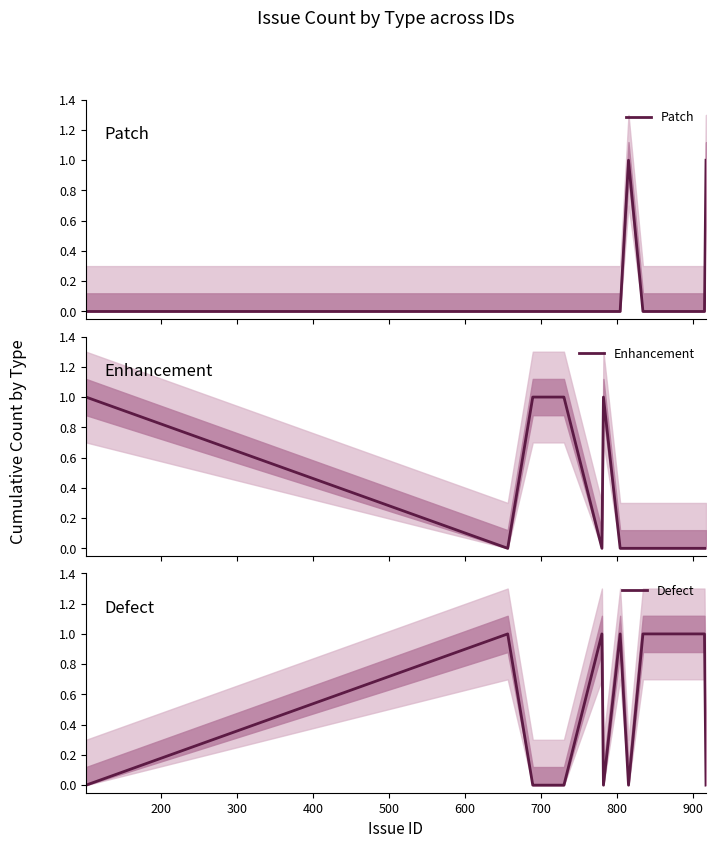

Reading left to right, transcribe all the data shown in this chart.

Patch: 0	0	0	0	0	0	0	0	0	1	0	0	1
Enhancement: 1	0	1	1	1	1	0	1	0	0	0	0	0
Defect: 0	1	0	0	0	0	1	0	1	0	1	1	0